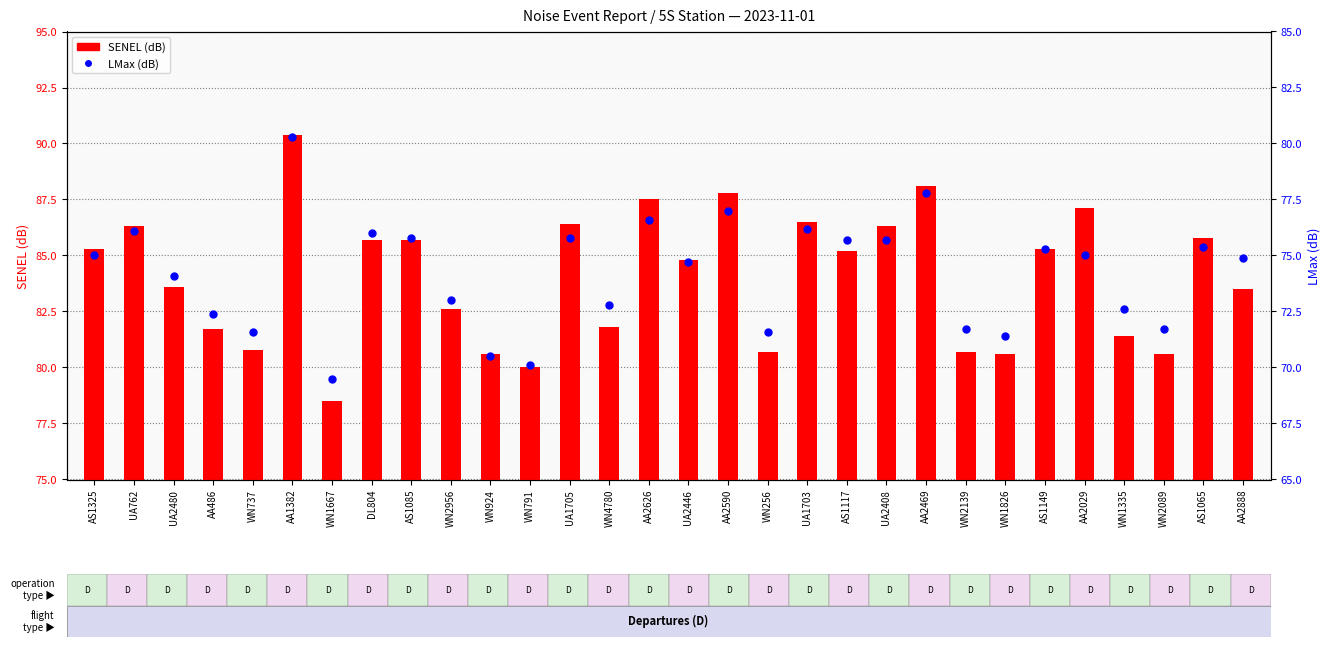

At how many categories does at least one series exceed 84?

16